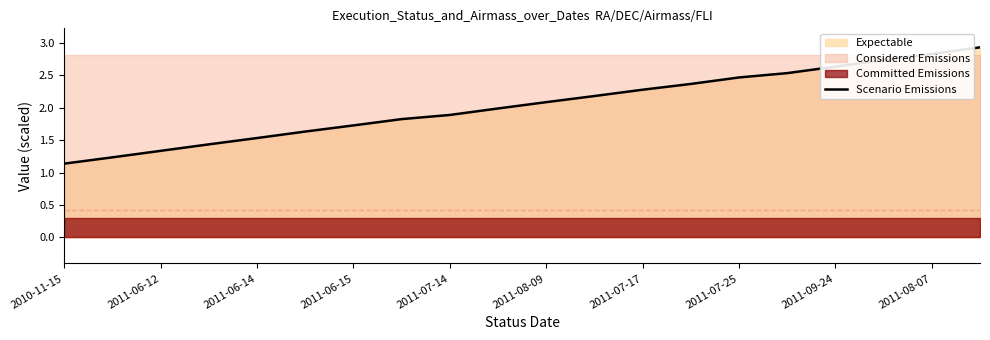

The Scenario Emissions series shows 2.8 at 2011-08-07. True or false?

True